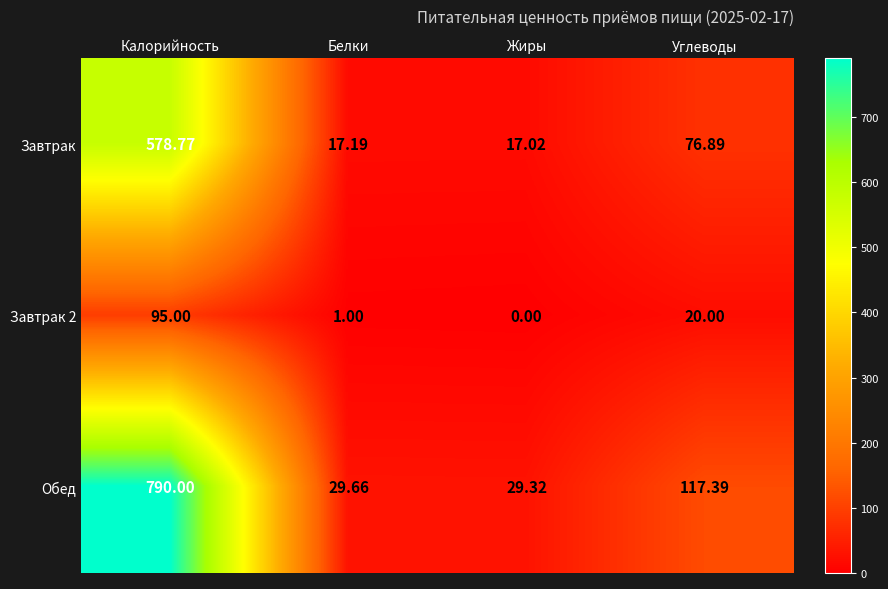

Which series has the largest range (max minus min)?

Обед